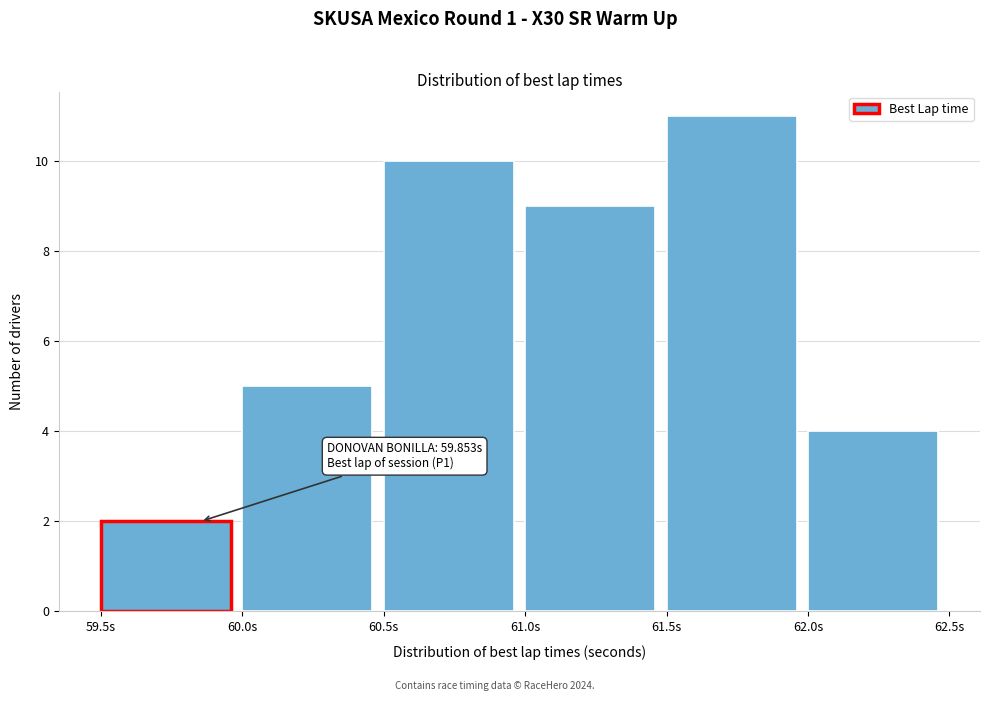

Over which range of the x-axis is the bar tallest?

61.5 to 62.0